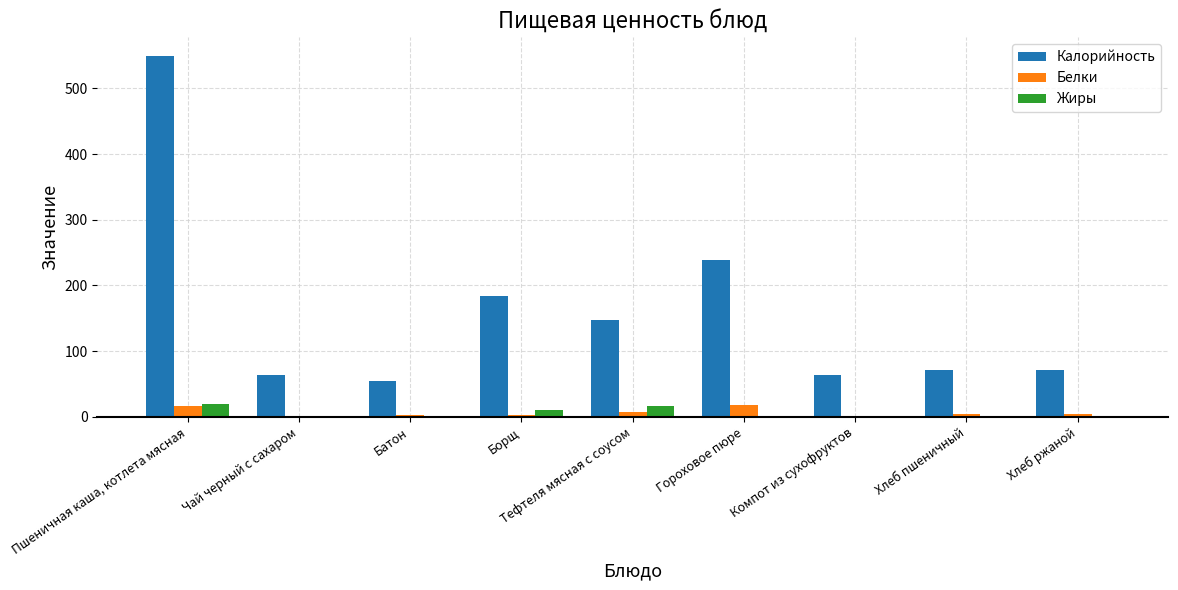

What are all the series names shown in the legend?

Калорийность, Белки, Жиры